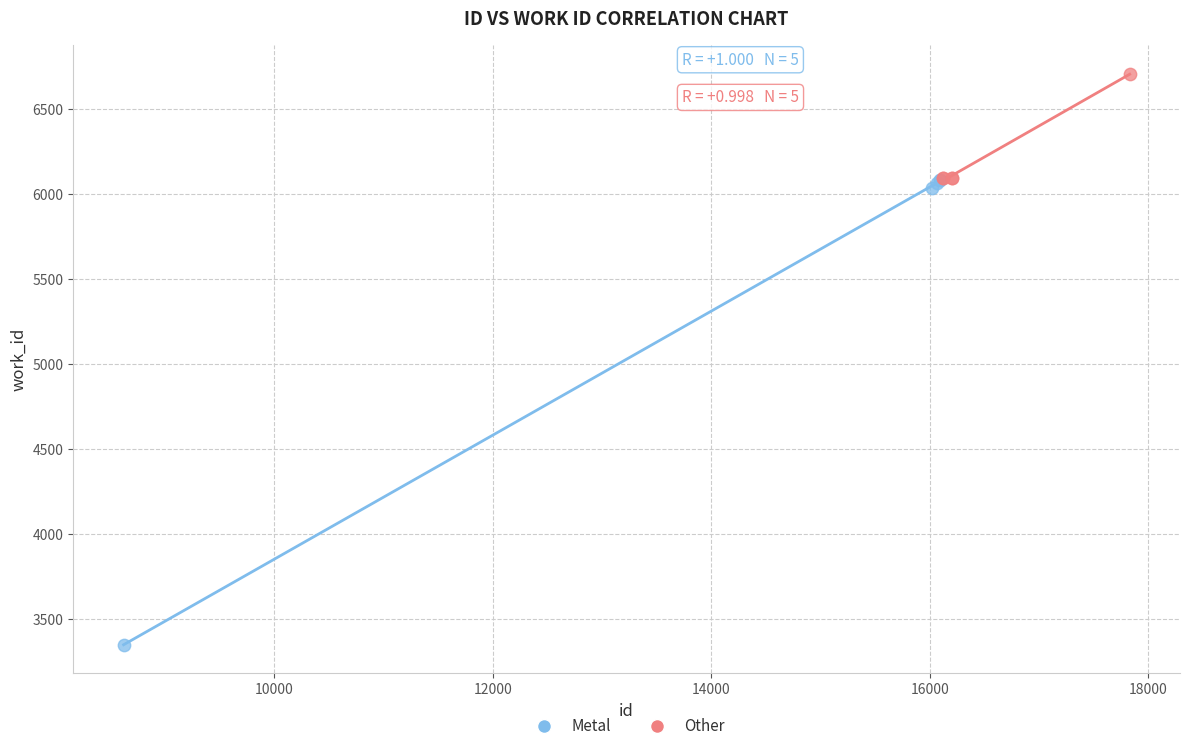

Which series reaches the maximum Y coordinate?

Other